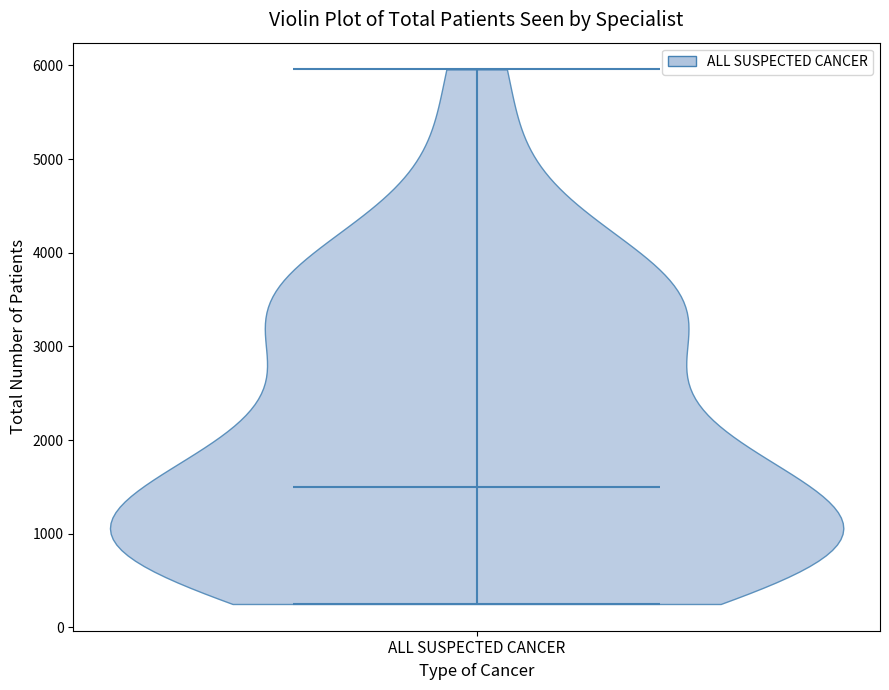

Read this violin plot against the y-axis: where its median line is, and the lowest and highest points the violin reaches. The values are not printed on the chart, so give them approximately, as read against the axis.

median line 1500, lowest point 200, highest point 6000